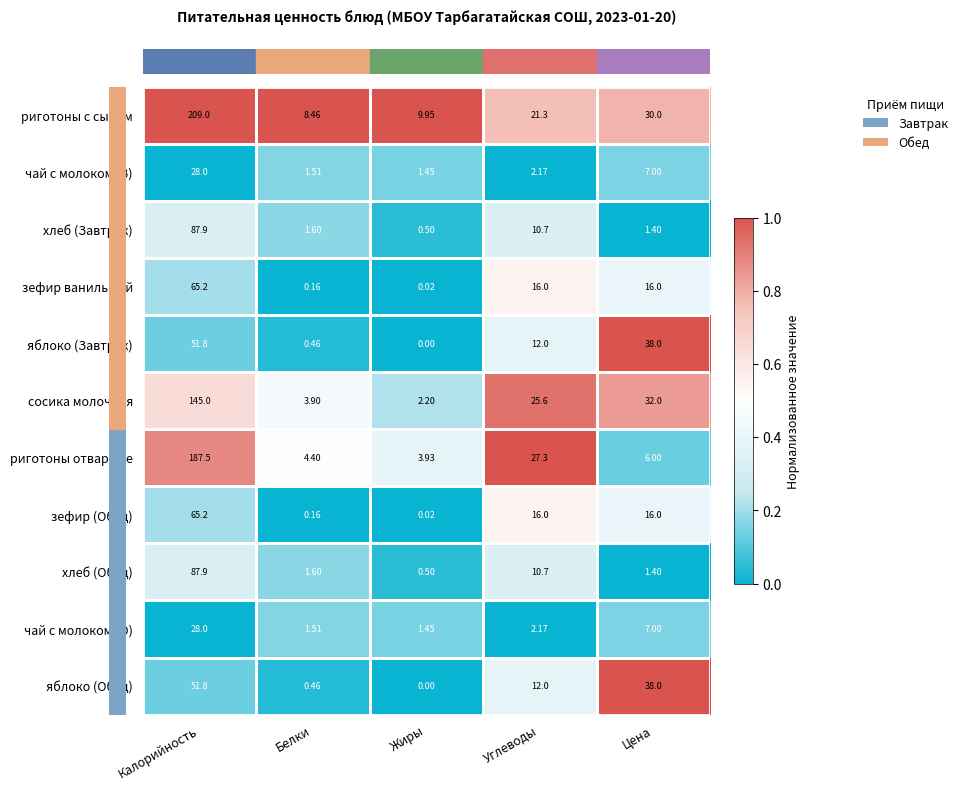

At which label does риготоны отварные reach its peak?

Калорийность